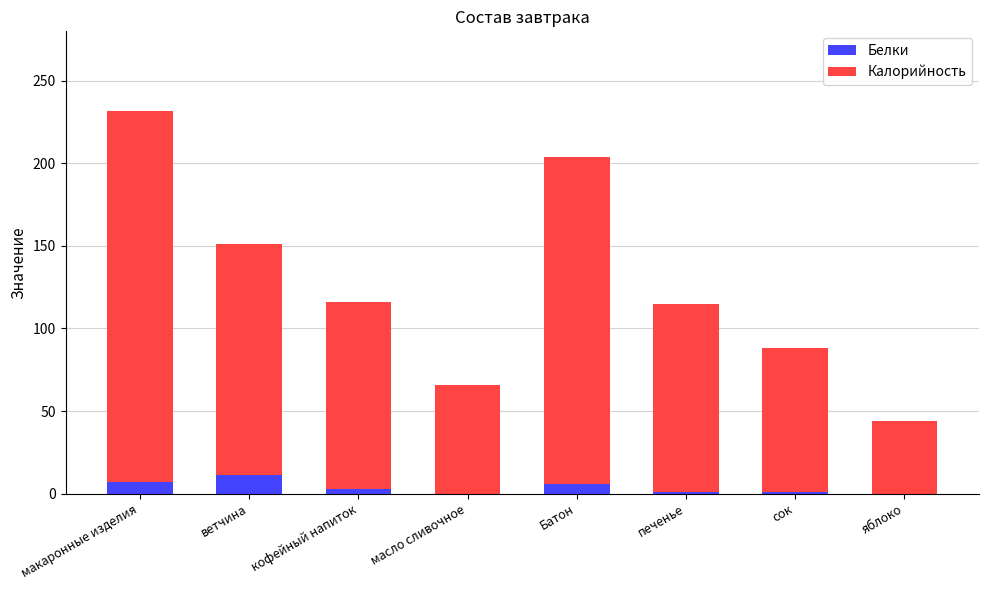

At which category is the sum across all series the highest?

макаронные изделия